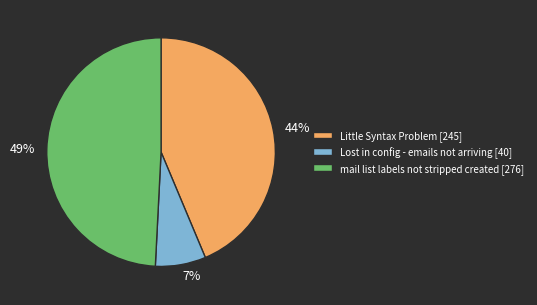

To the nearest percent, what is the combined percentage of mail list labels not stripped created and Lost in config - emails not arriving?

56%